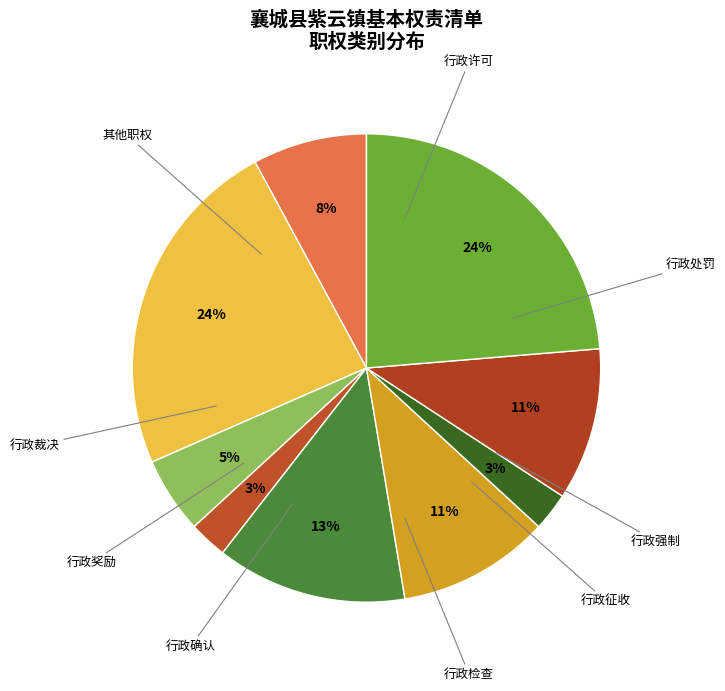

Does any single category account for the majority?

No